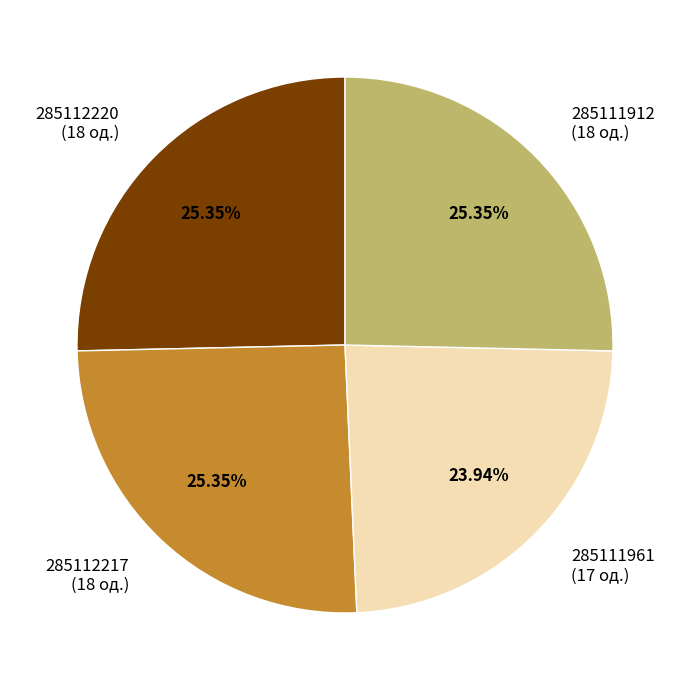

Does any single category account for the majority?

No